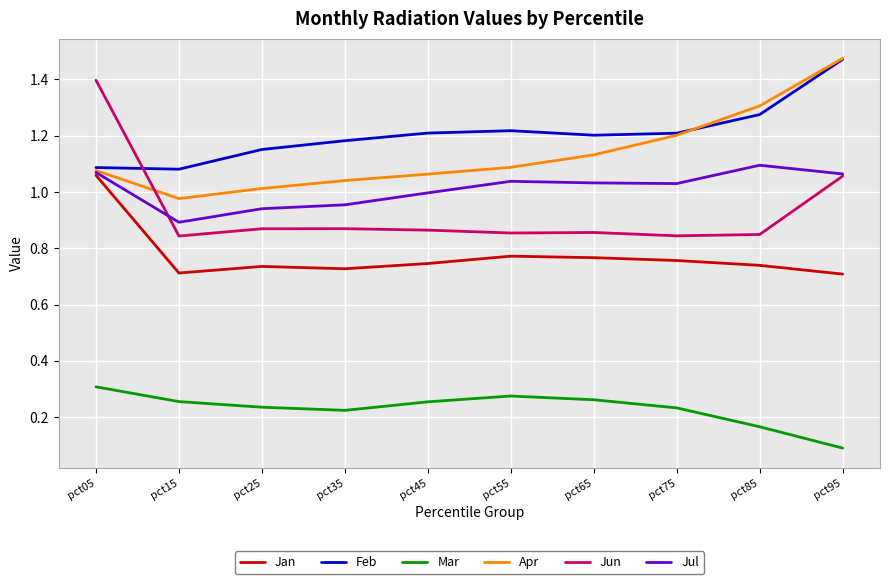

True or false: Feb has a value of 2.1 at pct65.

False